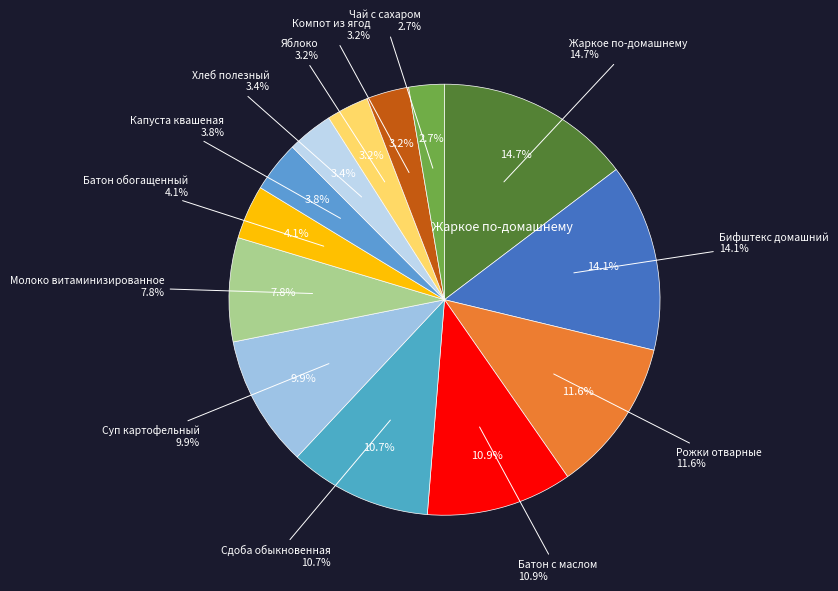

Is there a majority slice in this chart?

No